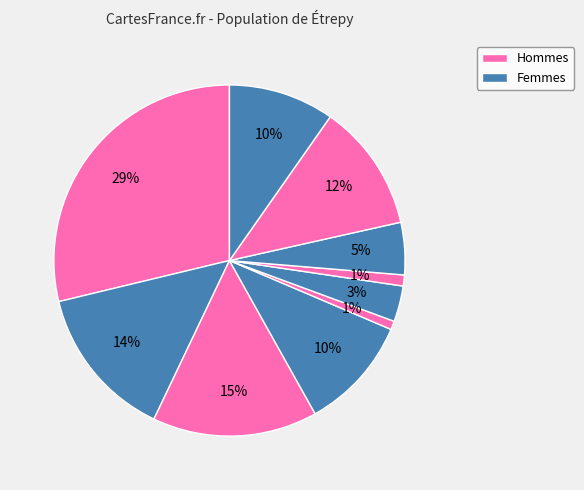

How many segments does this pie chart have?

10